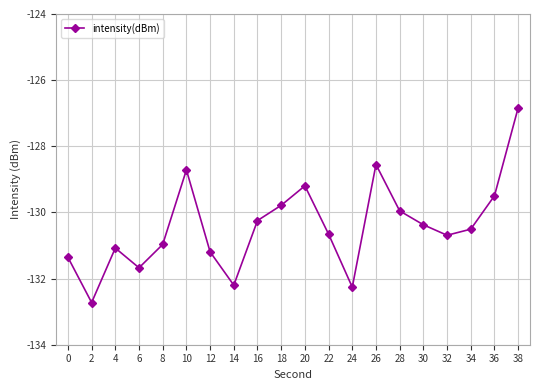

What is the change in value from 0 to 10?

+2.6